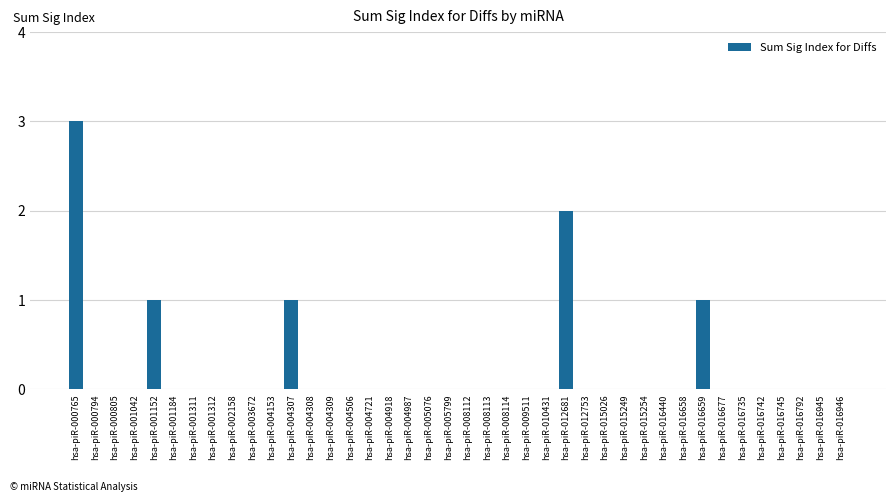

What is the greatest value displayed?

3